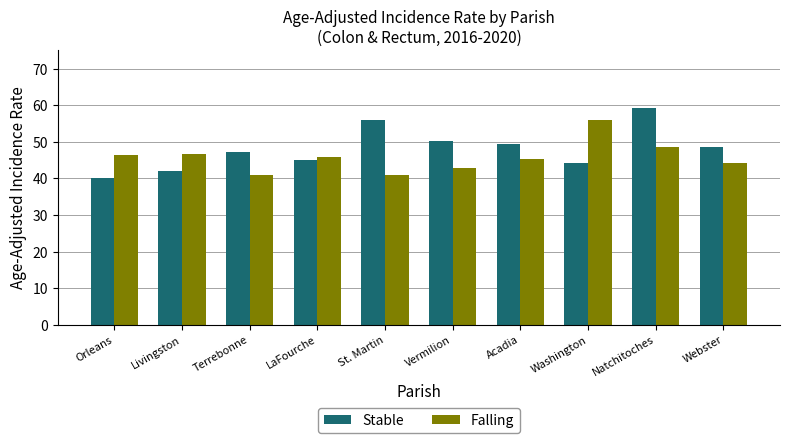

How many bars are there in each group?

2